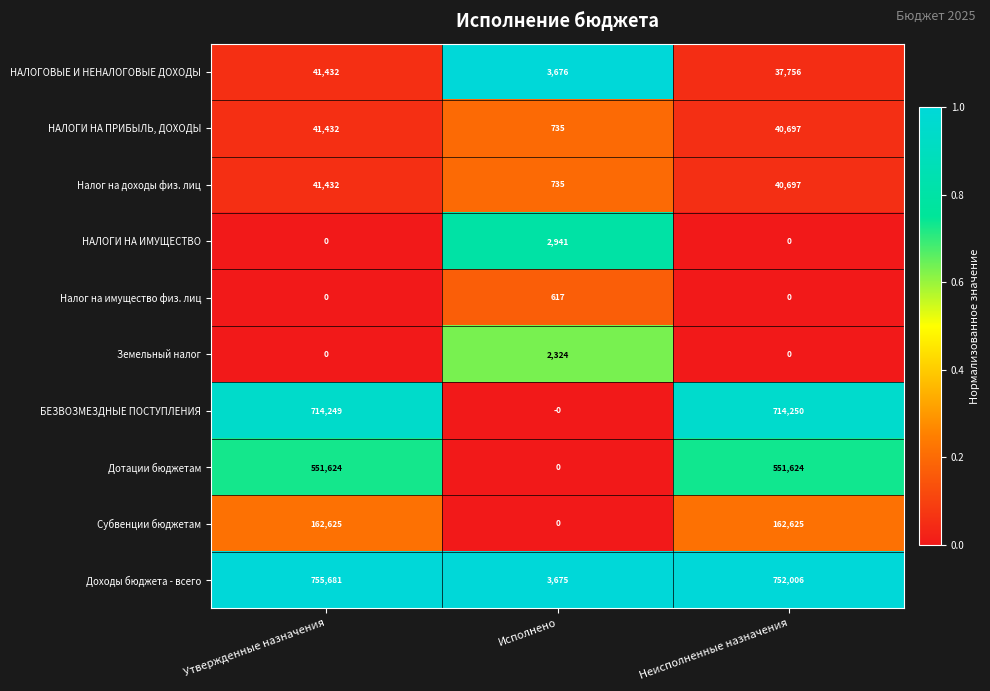

How many Дотации бюджетам values are between 0 and 551624?

3